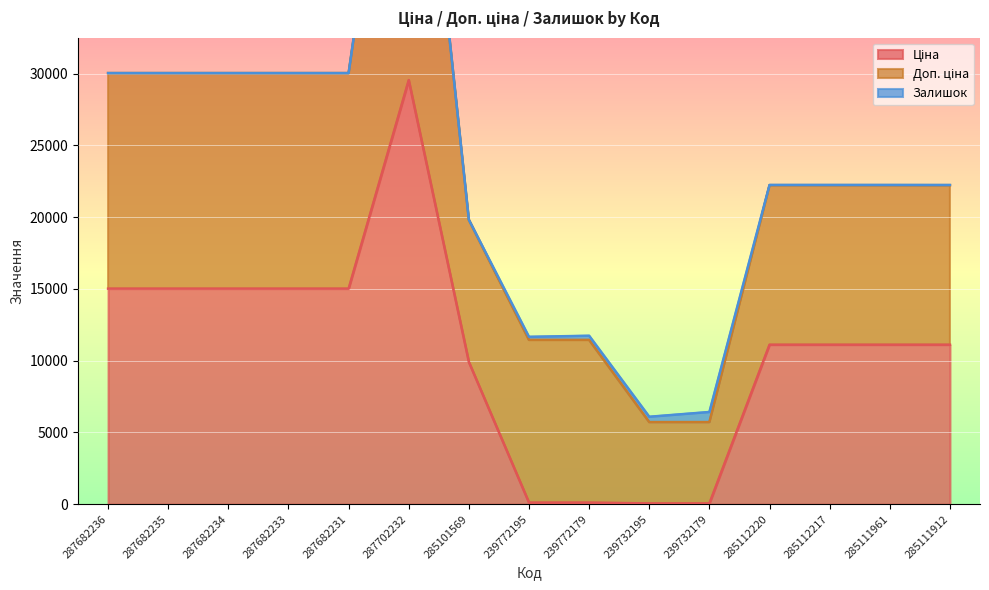

Where do Ціна and Залишок first cross each other?

285101569 and 239772195